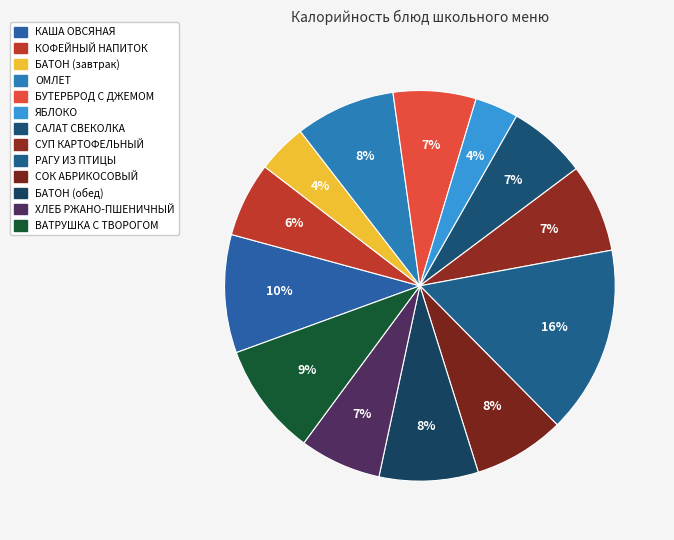

Which slice is the largest?

РАГУ ИЗ ПТИЦЫ